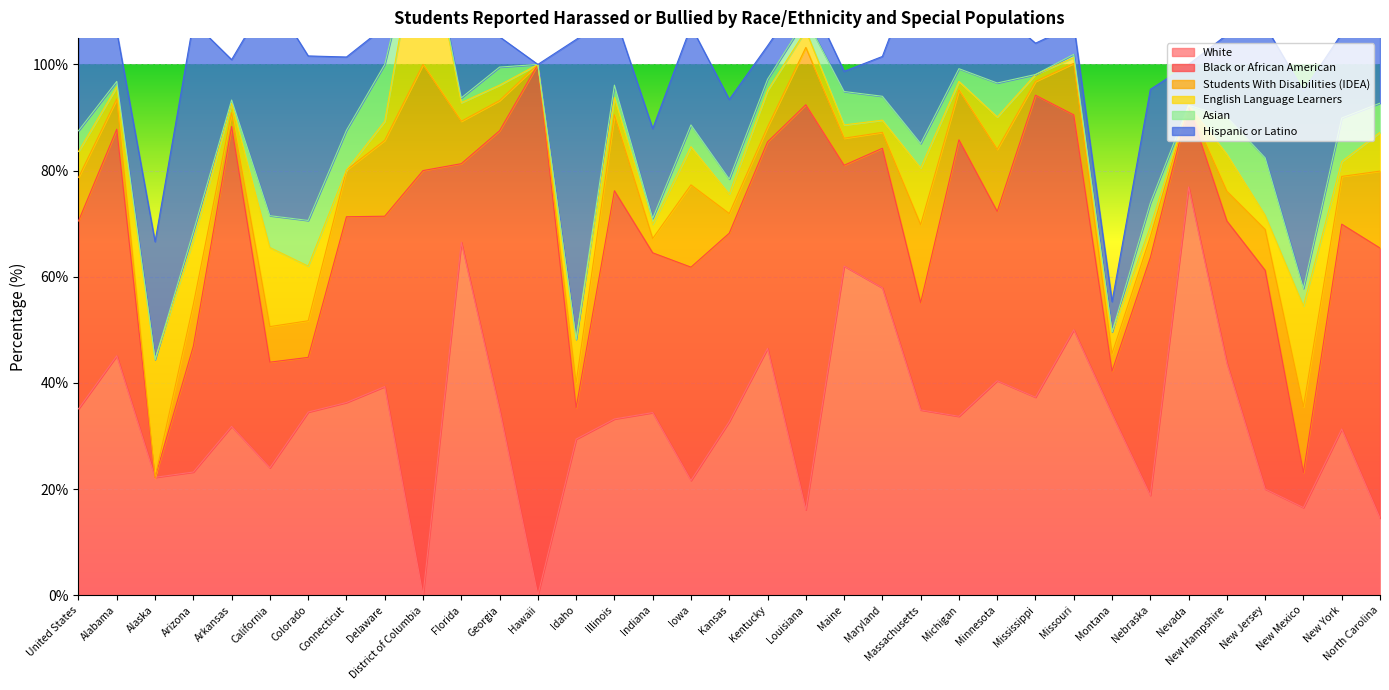

At which label does Asian reach its peak?

New Jersey